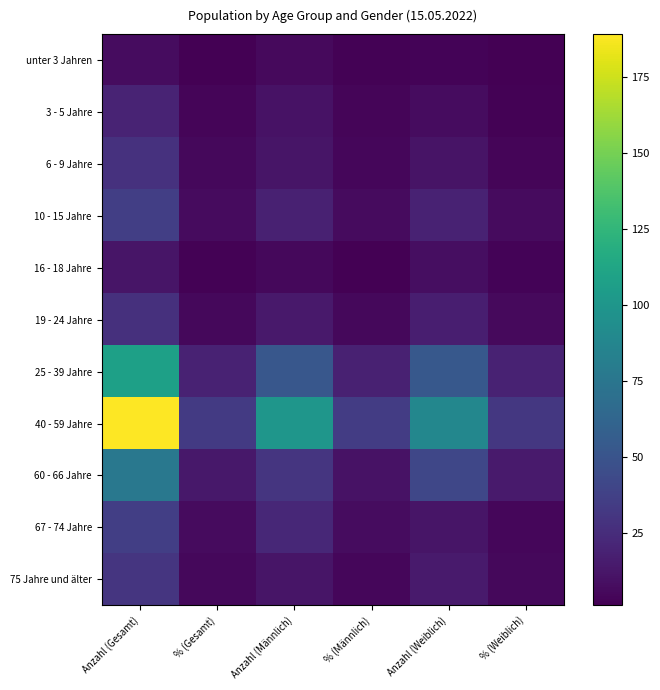

Reading right to left, list all the values displayed in this chart.

unter 3 Jahren: % (Weiblich)=1.1	Anzahl (Weiblich)=3.0	% (Männlich)=2.1	Anzahl (Männlich)=6.0	% (Gesamt)=1.2	Anzahl (Gesamt)=7.0
3 - 5 Jahre: % (Weiblich)=2.5	Anzahl (Weiblich)=7.0	% (Männlich)=3.5	Anzahl (Männlich)=10.0	% (Gesamt)=3.5	Anzahl (Gesamt)=20.0
6 - 9 Jahre: % (Weiblich)=3.9	Anzahl (Weiblich)=11.0	% (Männlich)=4.2	Anzahl (Männlich)=12.0	% (Gesamt)=4.9	Anzahl (Gesamt)=28.0
10 - 15 Jahre: % (Weiblich)=6.8	Anzahl (Weiblich)=19.0	% (Männlich)=6.3	Anzahl (Männlich)=18.0	% (Gesamt)=6.3	Anzahl (Gesamt)=36.0
16 - 18 Jahre: % (Weiblich)=2.9	Anzahl (Weiblich)=8.0	% (Männlich)=1.7	Anzahl (Männlich)=5.0	% (Gesamt)=2.1	Anzahl (Gesamt)=12.0
19 - 24 Jahre: % (Weiblich)=6.1	Anzahl (Weiblich)=17.0	% (Männlich)=4.9	Anzahl (Männlich)=14.0	% (Gesamt)=4.8	Anzahl (Gesamt)=27.0
25 - 39 Jahre: % (Weiblich)=18.9	Anzahl (Weiblich)=53.0	% (Männlich)=18.1	Anzahl (Männlich)=52.0	% (Gesamt)=19.0	Anzahl (Gesamt)=108.0
40 - 59 Jahre: % (Weiblich)=31.4	Anzahl (Weiblich)=88.0	% (Männlich)=34.7	Anzahl (Männlich)=100.0	% (Gesamt)=33.3	Anzahl (Gesamt)=189.0
60 - 66 Jahre: % (Weiblich)=14.6	Anzahl (Weiblich)=41.0	% (Männlich)=10.4	Anzahl (Männlich)=30.0	% (Gesamt)=13.4	Anzahl (Gesamt)=76.0
67 - 74 Jahre: % (Weiblich)=4.3	Anzahl (Weiblich)=12.0	% (Männlich)=7.6	Anzahl (Männlich)=22.0	% (Gesamt)=6.3	Anzahl (Gesamt)=36.0
75 Jahre und älter: % (Weiblich)=5.4	Anzahl (Weiblich)=15.0	% (Männlich)=4.2	Anzahl (Männlich)=12.0	% (Gesamt)=5.3	Anzahl (Gesamt)=30.0